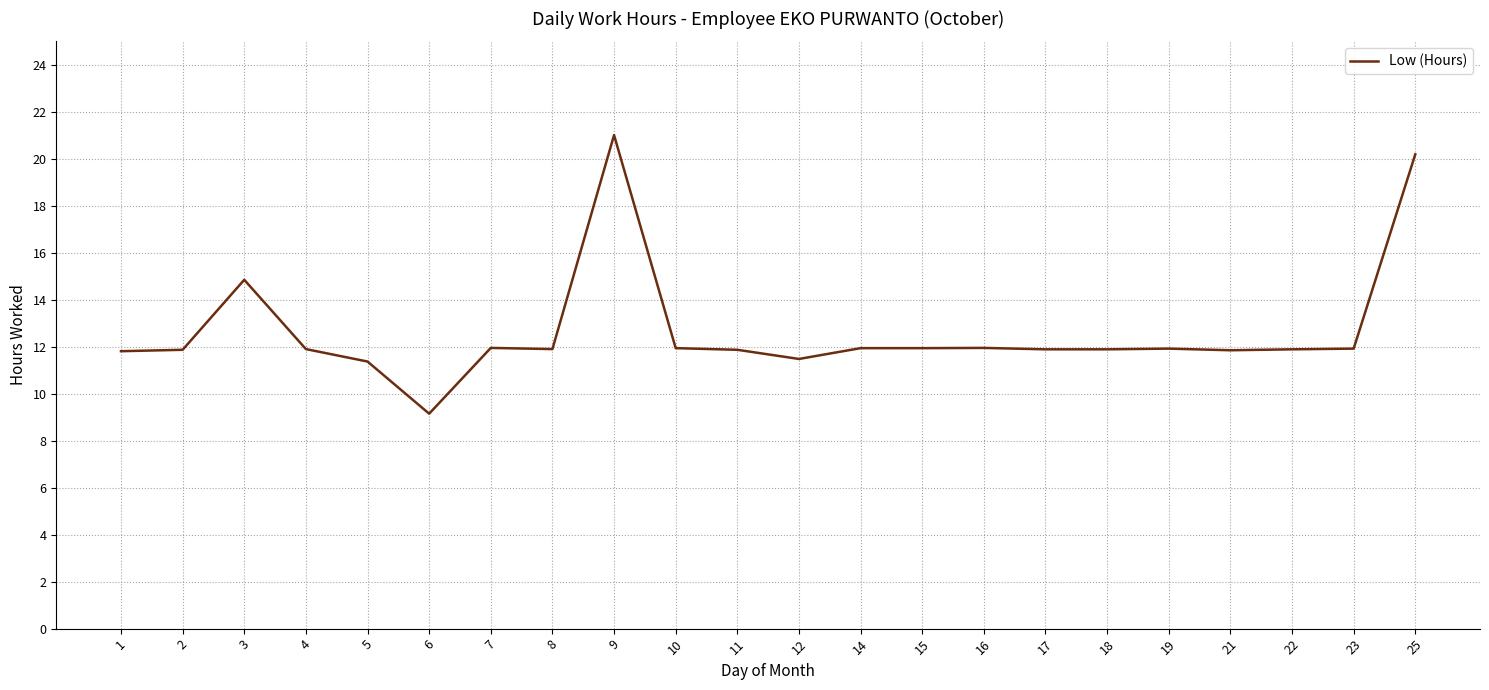

Between 3 and 2, which is larger?

3